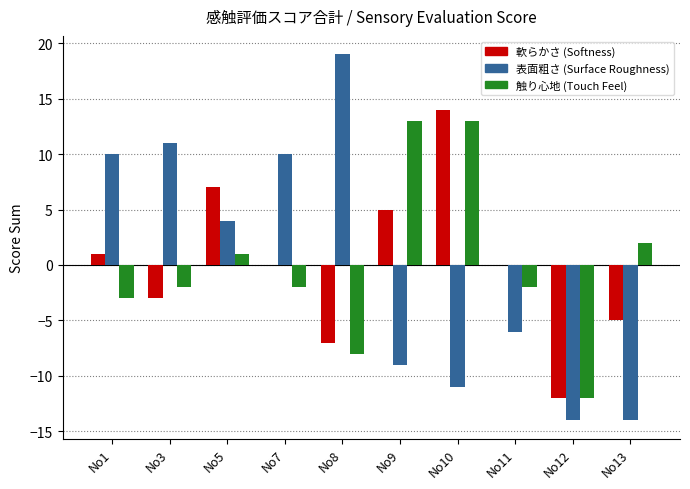

Which label corresponds to the largest value in the chart?

No8